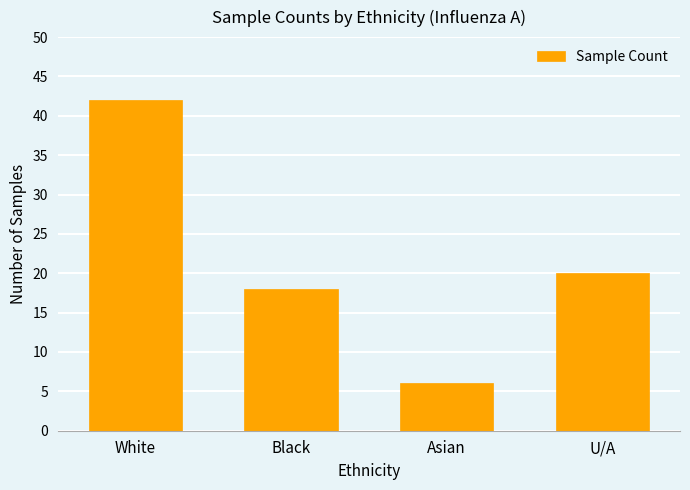

At which category does the chart reach its minimum across all series?

Asian